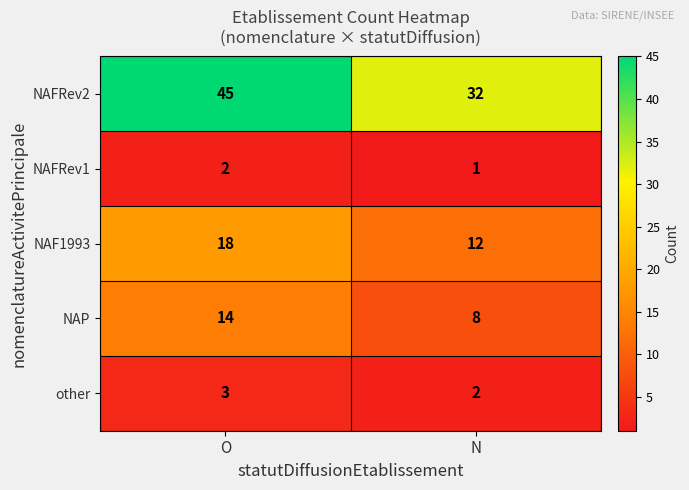

What is the average value of the NAF1993 series?

15